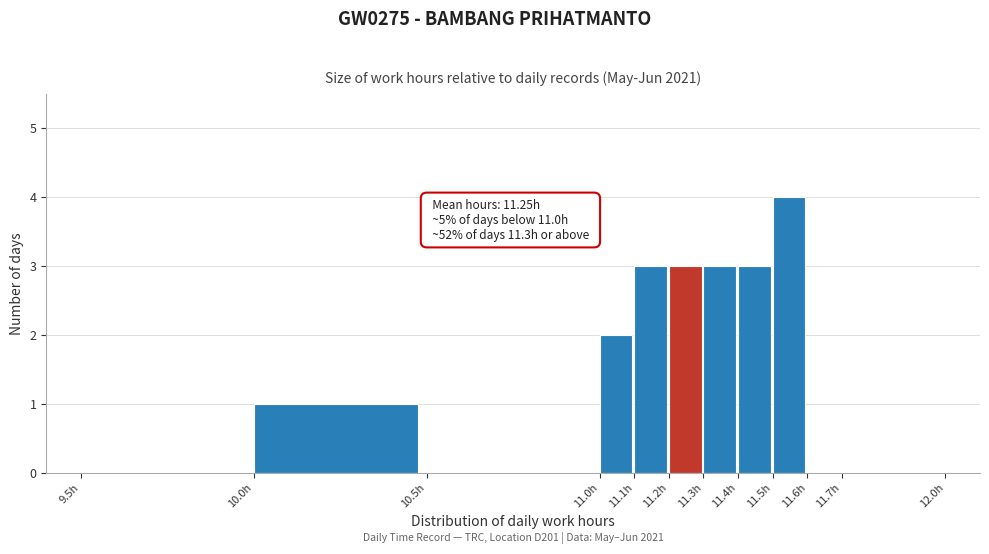

Which range on the x-axis has the tallest bar?

11.5 to 11.6